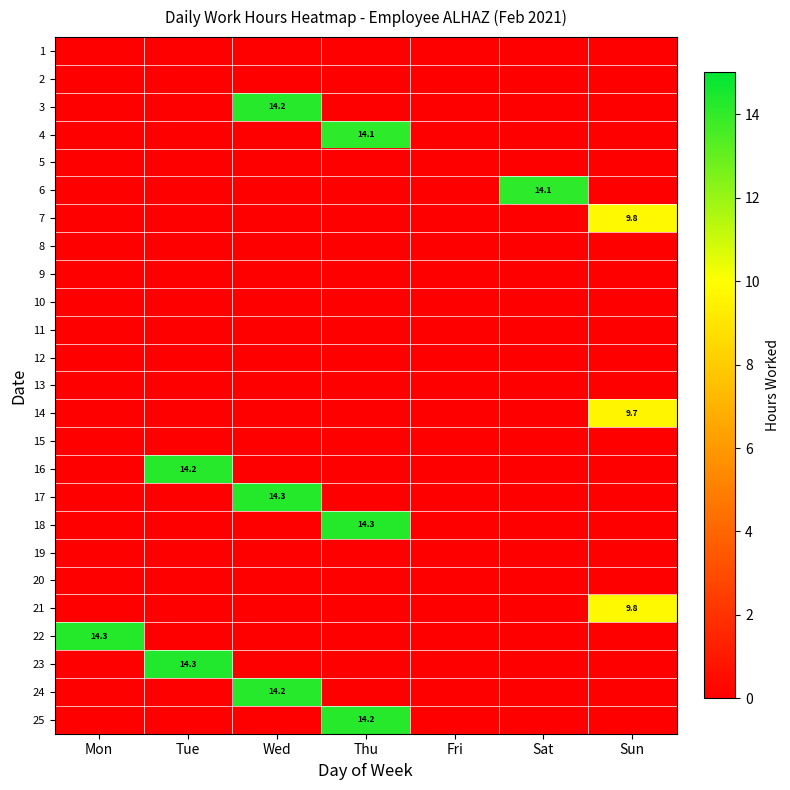

How many distinct data groups are displayed?

25